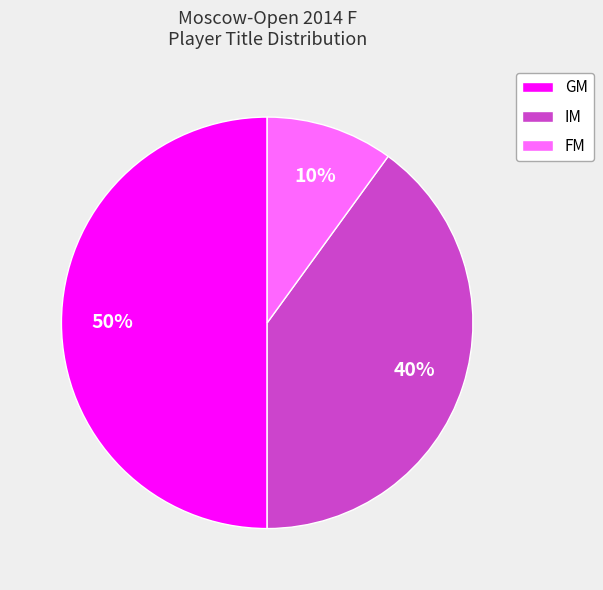

Is FM the majority of the pie?

No